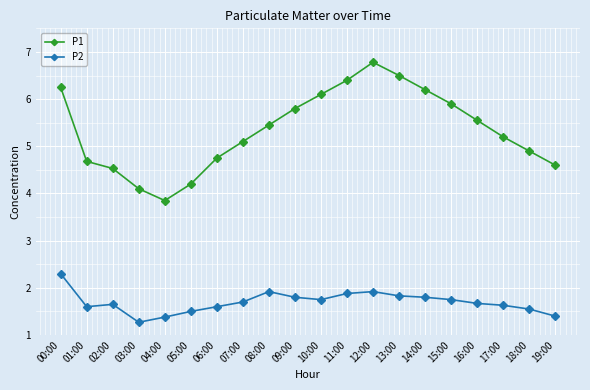

Is it true that P2 equals 1.3 at 11:00?

False